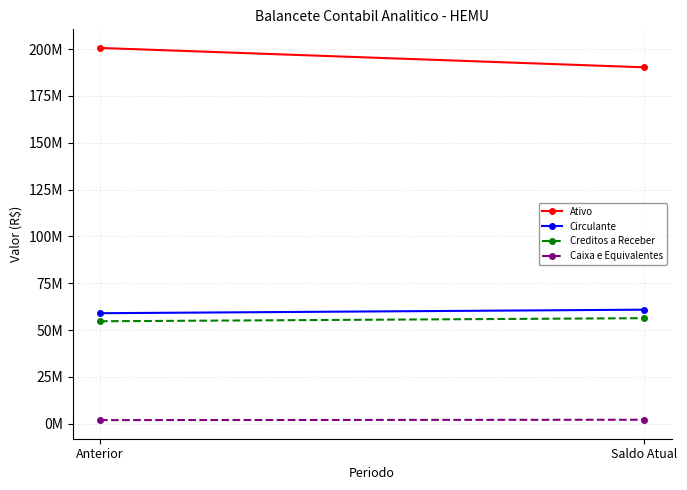

What is the smallest value displayed?

1948395.8